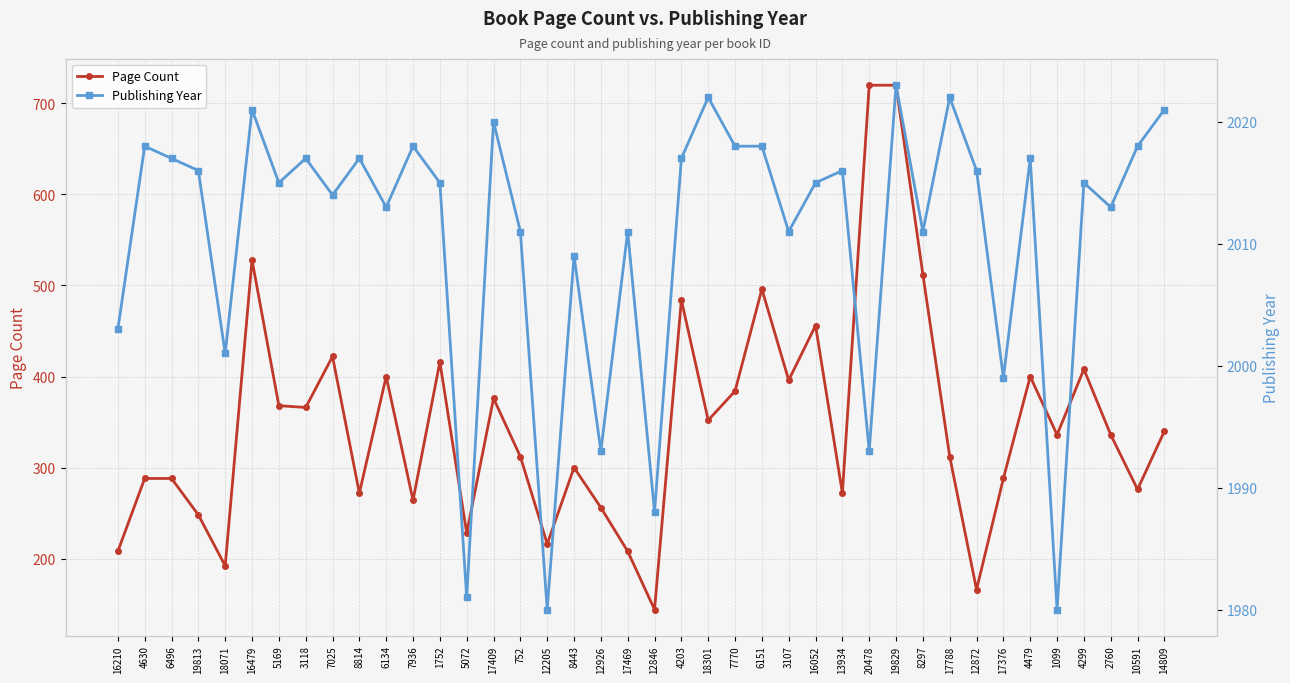

Which category has the highest value across all series?

19829